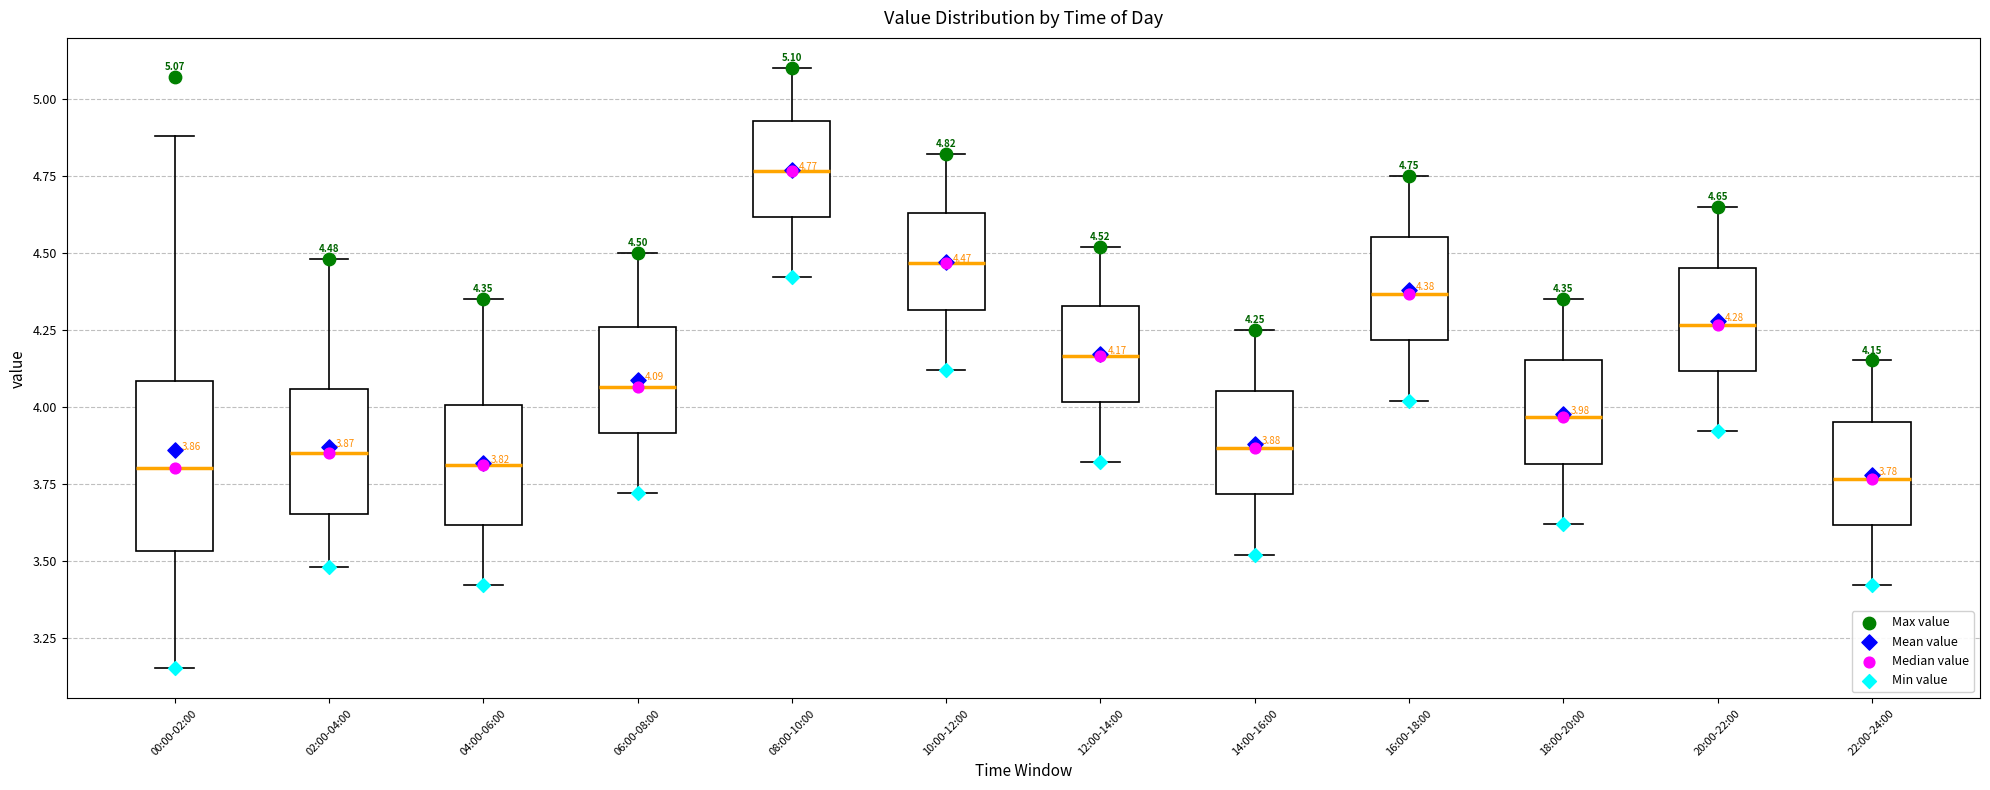

Which box has the highest median line?

08:00-10:00